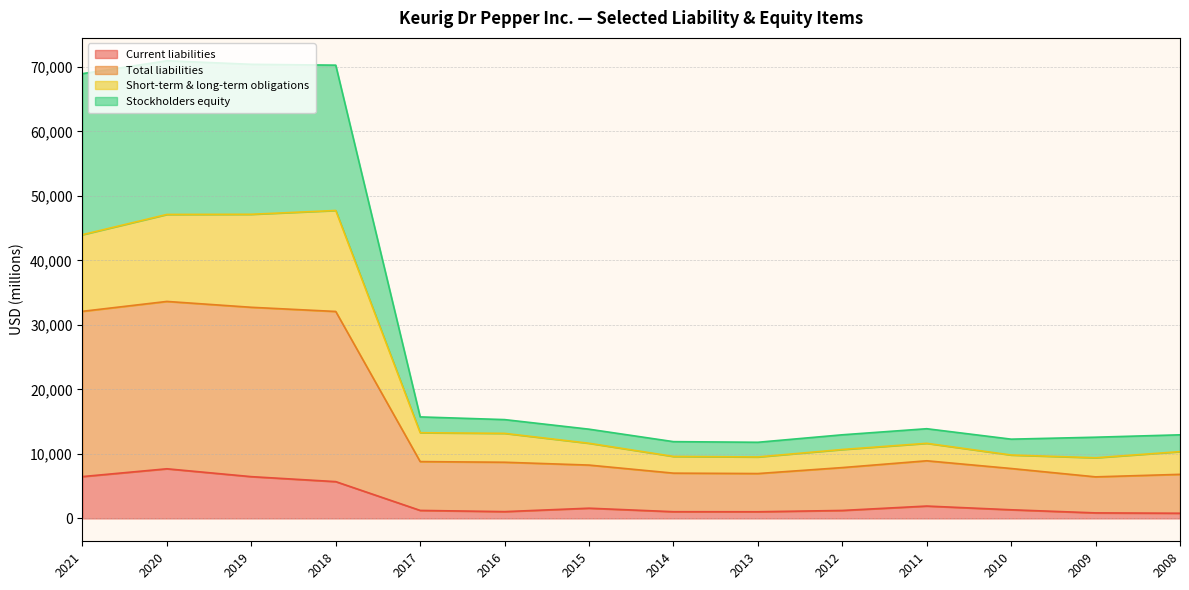

At 2013, list the series in order from smallest to largest.

Current liabilities, Stockholders equity, Short-term & long-term obligations, Total liabilities